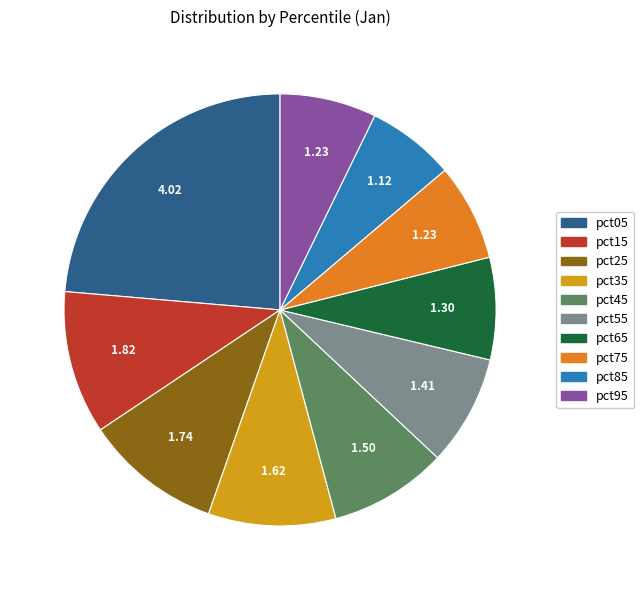

Which slice is the largest?

pct05